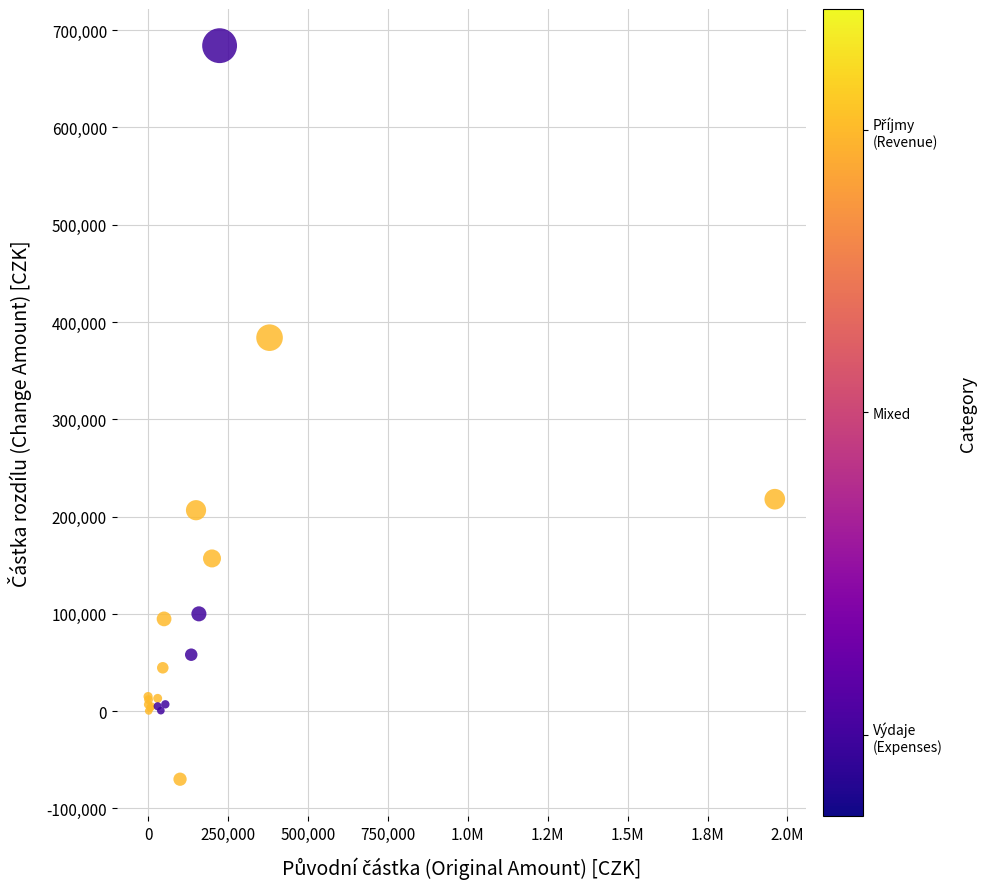

What Y value in the scatter plot is closest to 307053?

383926.0